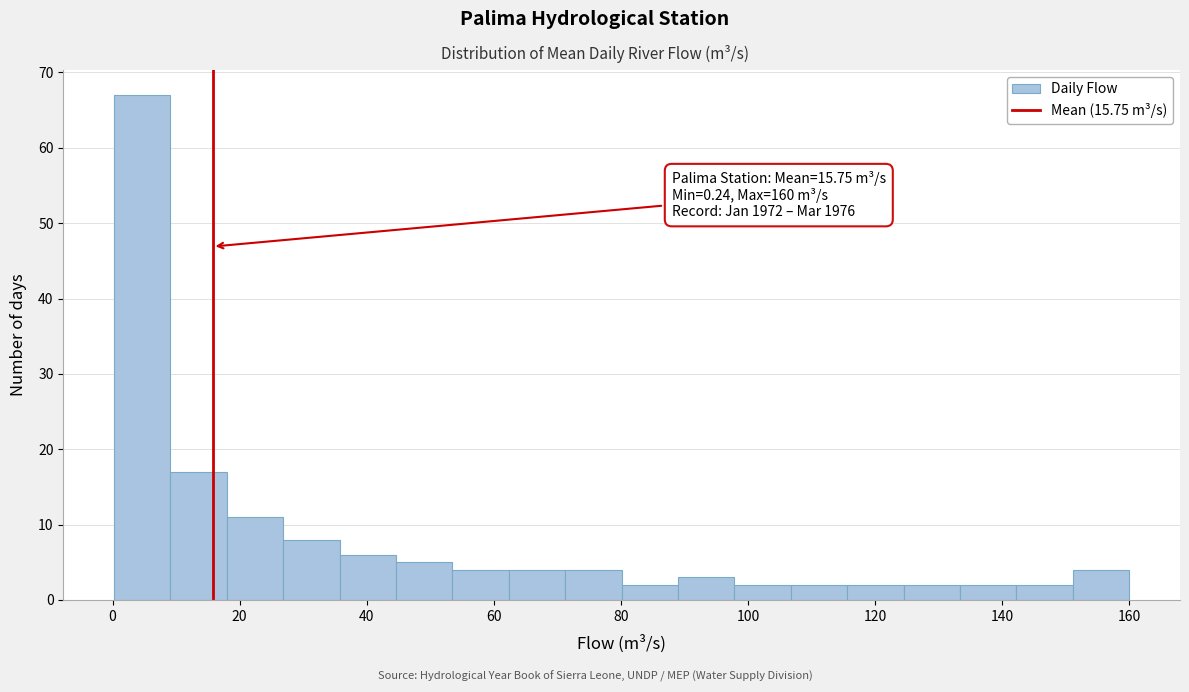

Which range on the x-axis has the tallest bar?

0 to 10